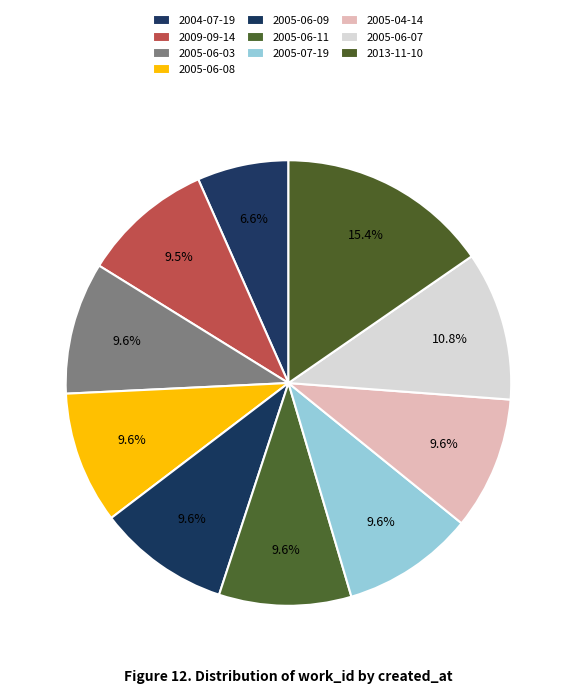

What is the change in value from 2009-09-14 to 2005-06-11?

+34